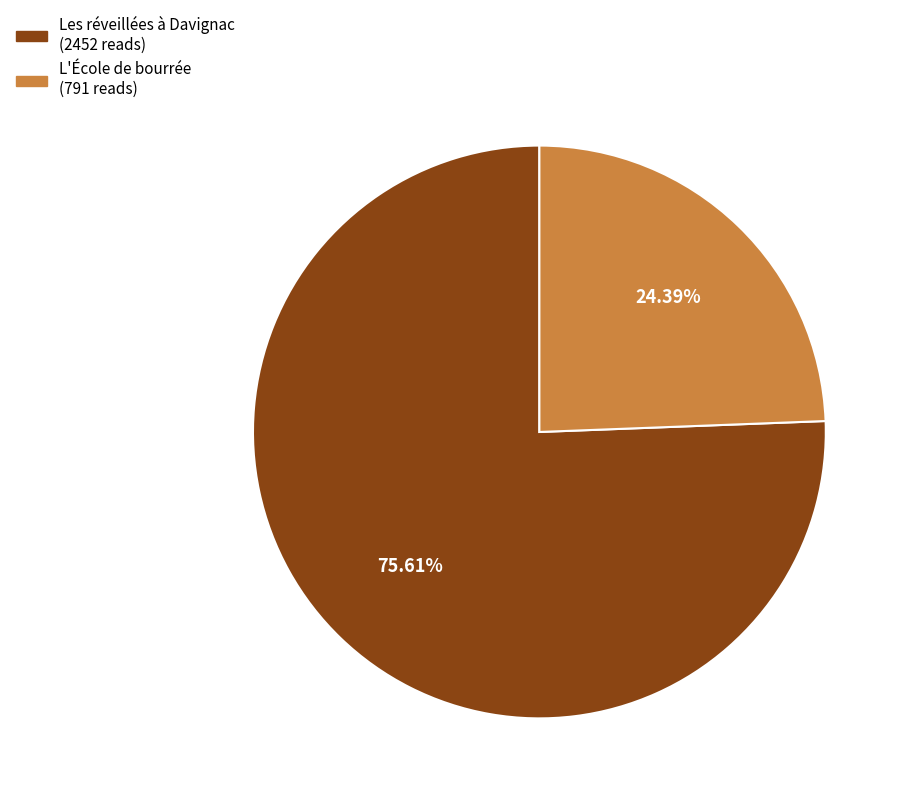

How many segments does this pie chart have?

2